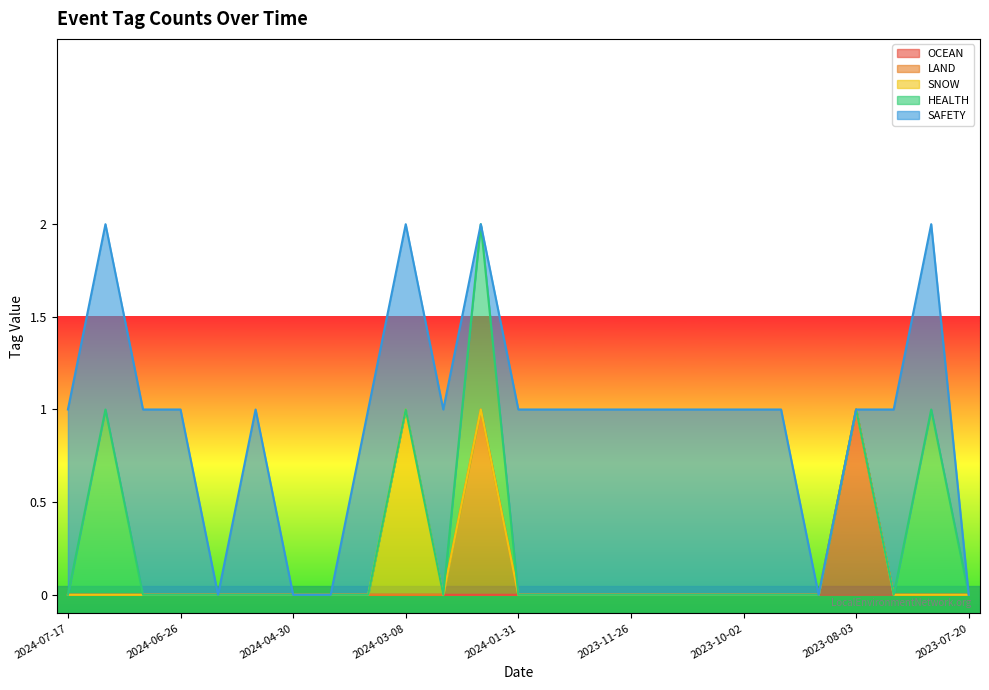

What is the label of the 22nd point from the right?

2024-06-26